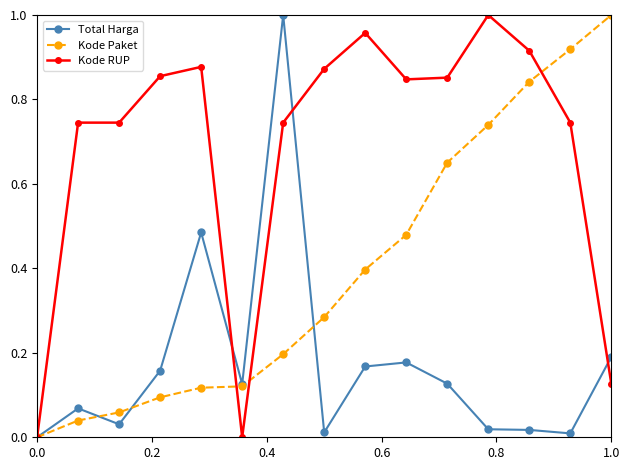

Which series has the largest total across all categories?

Kode RUP